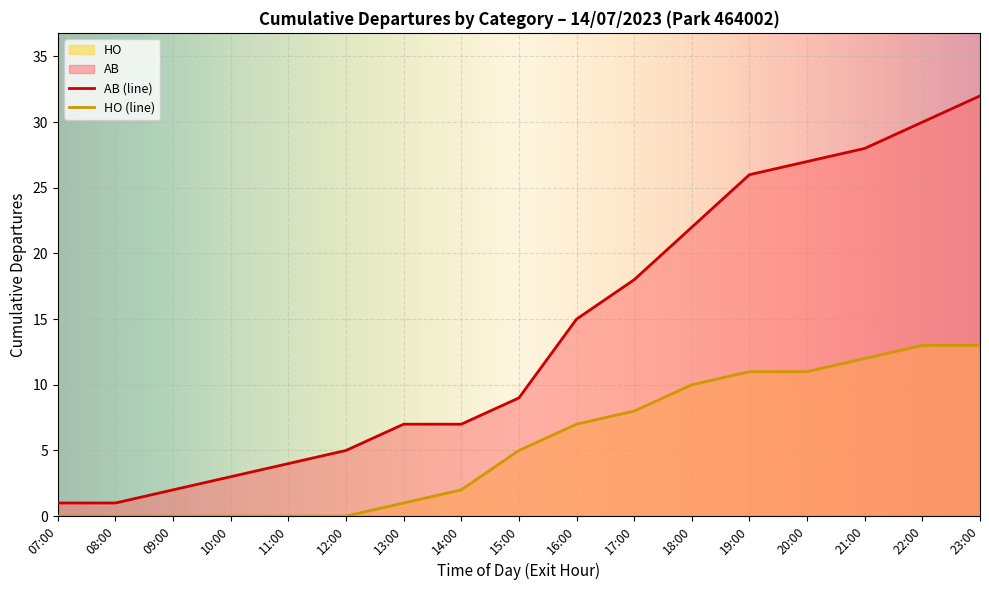

What is the difference between the maximum and minimum values in the AB (line) series?

31